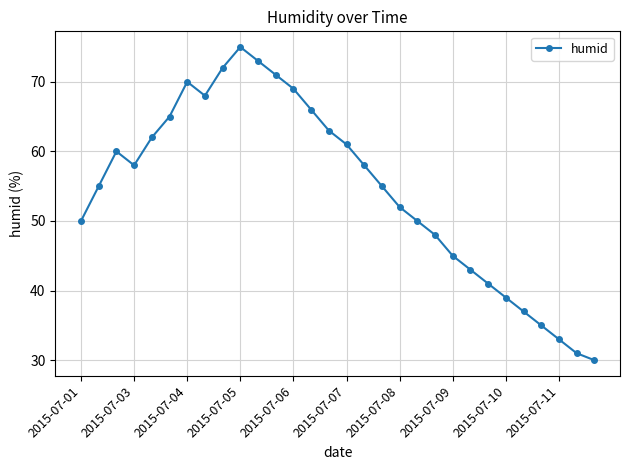

What is the sum of all values?

1635